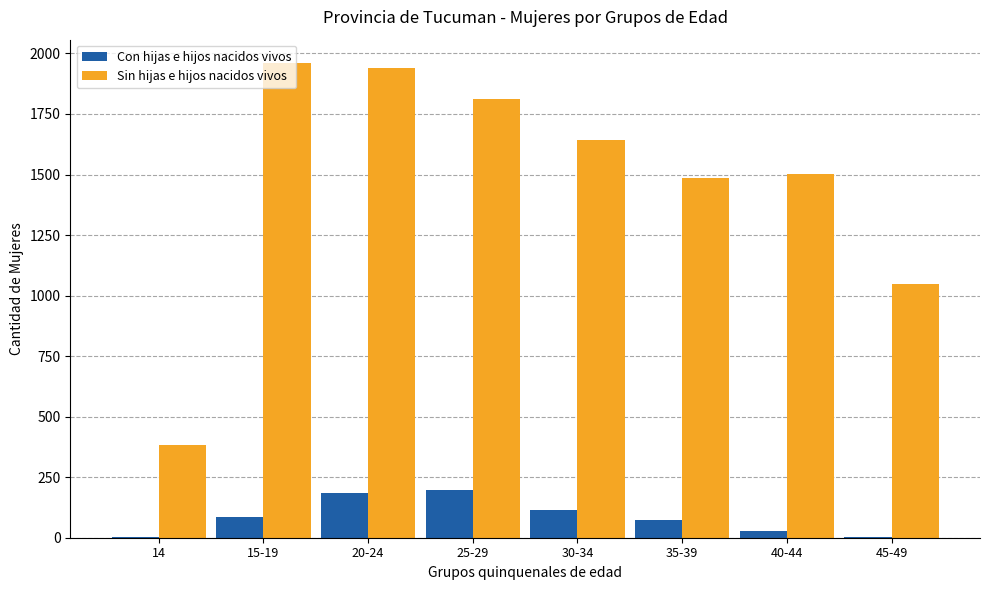

Which series changed the most between 30-34 and 35-39?

Sin hijas e hijos nacidos vivos